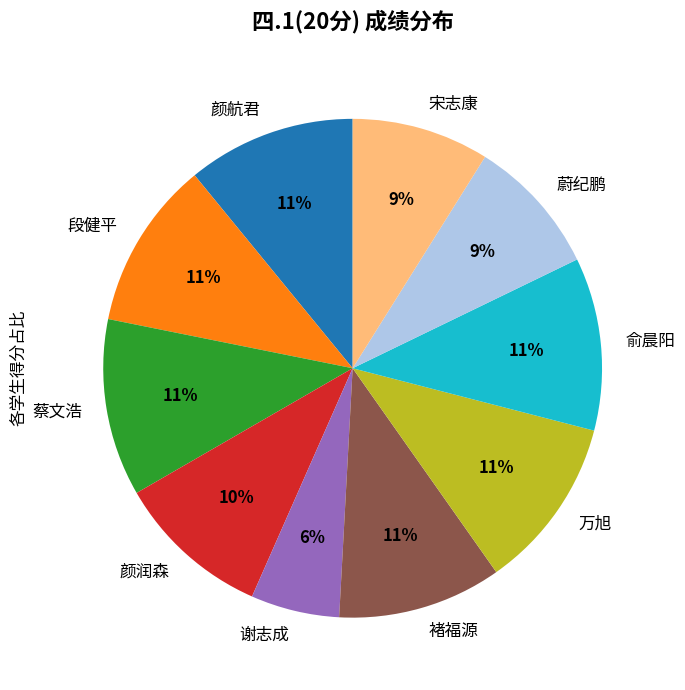

What is the smallest slice in the pie chart?

谢志成